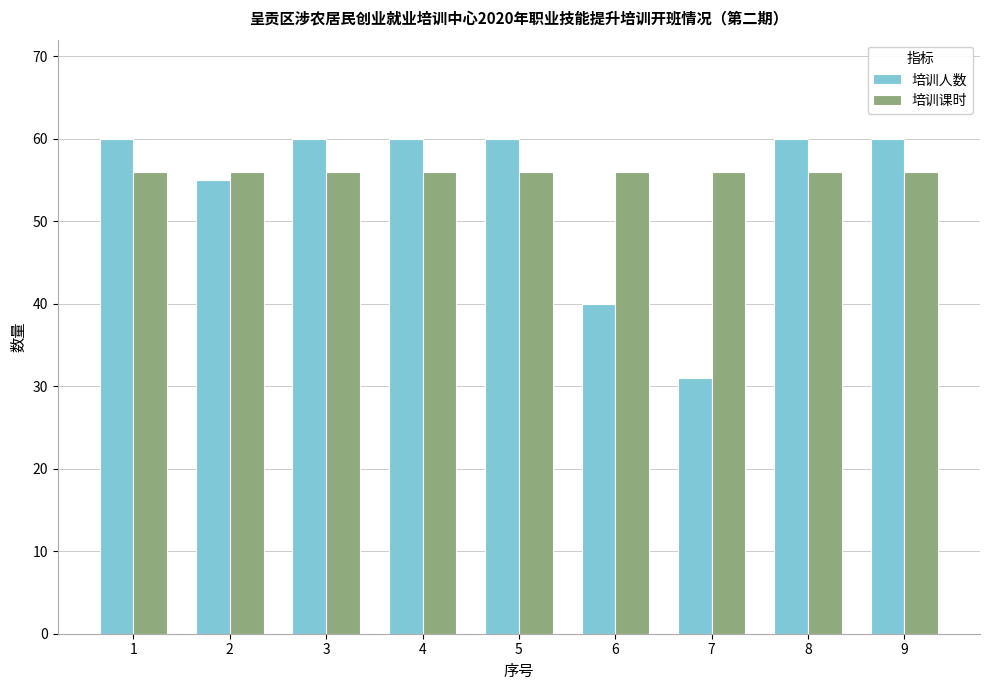

At which label does 培训人数 reach its minimum?

7